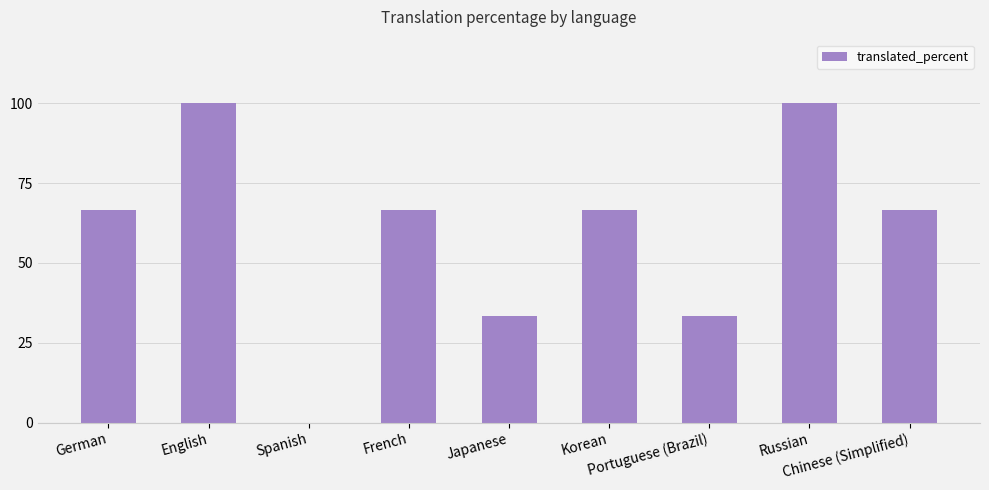

What is the sum of all values?

533.0